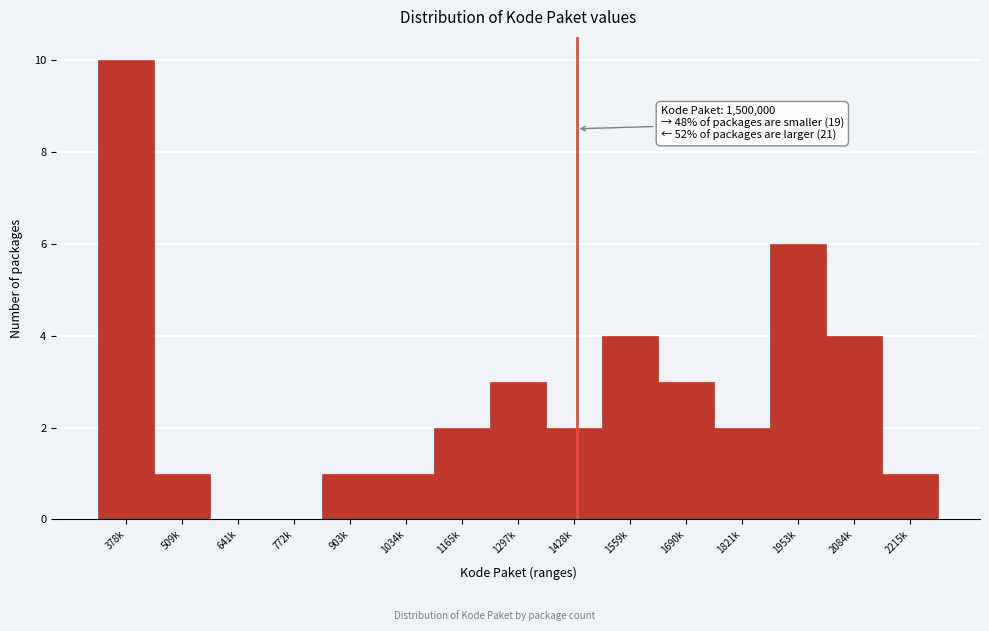

Reading left to right, list all the values displayed in this chart.

378k=10	509k=1	641k=0	772k=0	903k=1	1034k=1	1165k=2	1297k=3	1428k=2	1559k=4	1690k=3	1821k=2	1953k=6	2084k=4	2215k=1